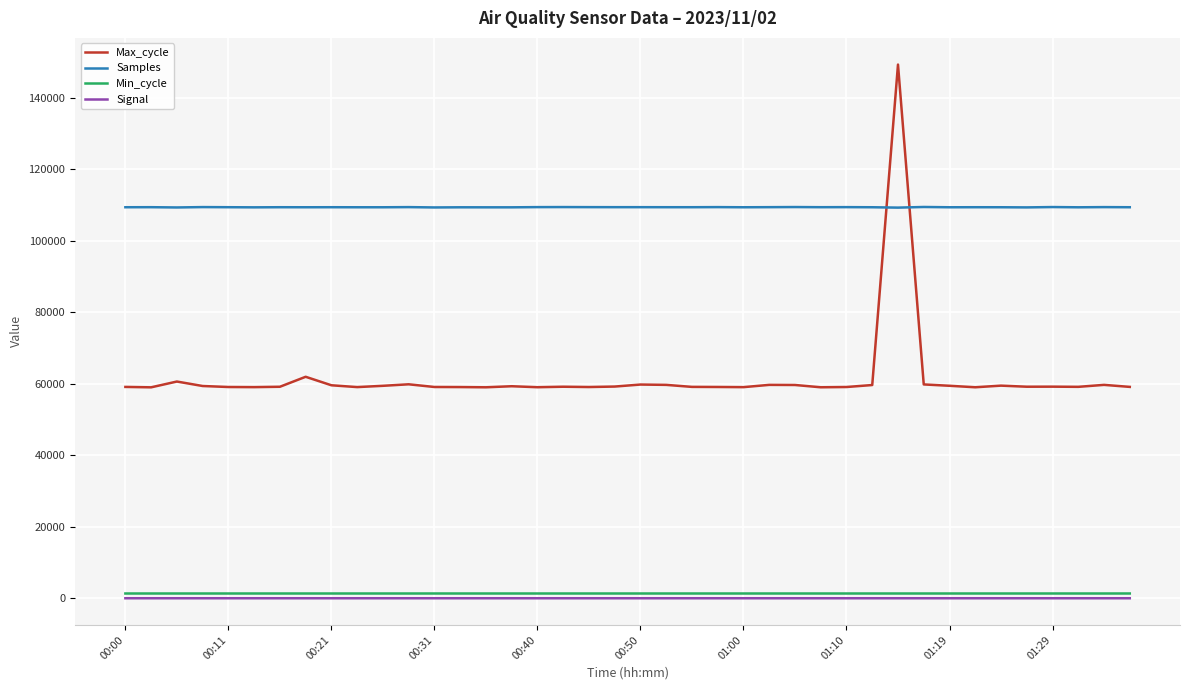

Which series has the widest spread of values?

Max_cycle